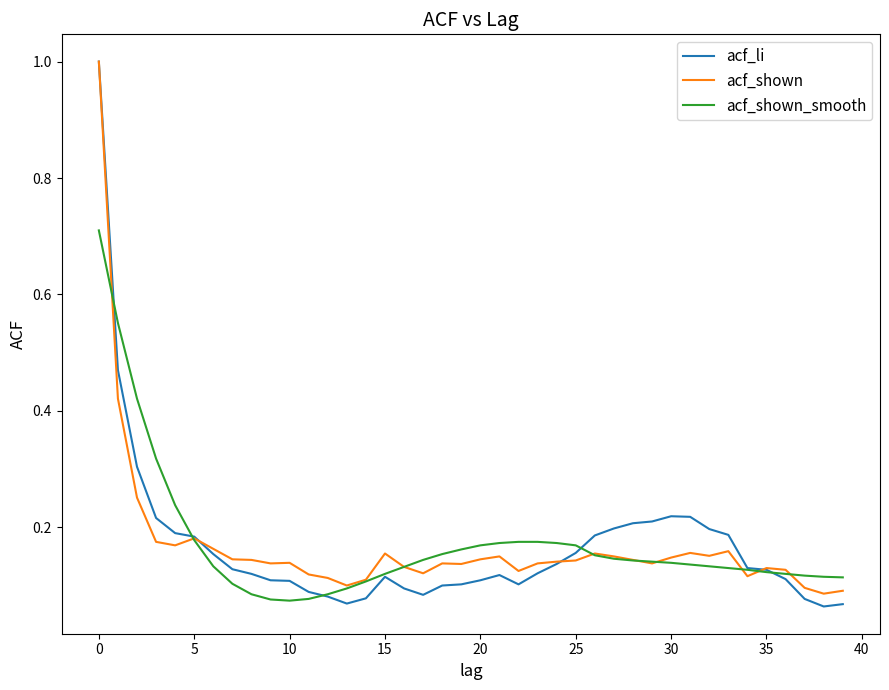

What is the maximum value shown in the chart?

1.0